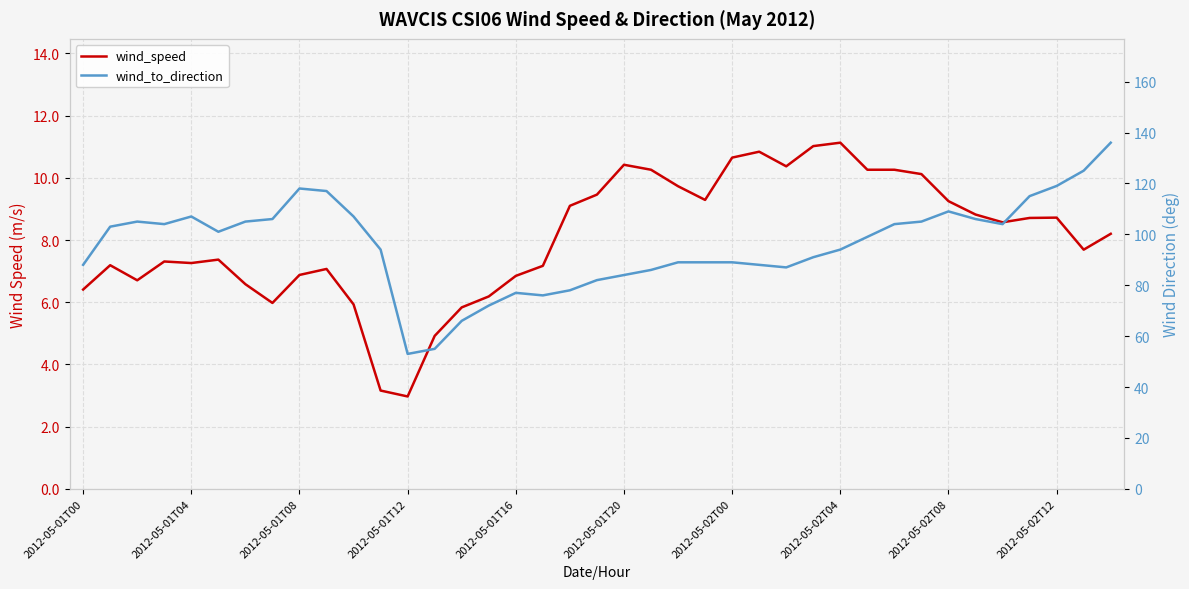

List the series in order of their peak value, highest first.

wind_to_direction, wind_speed